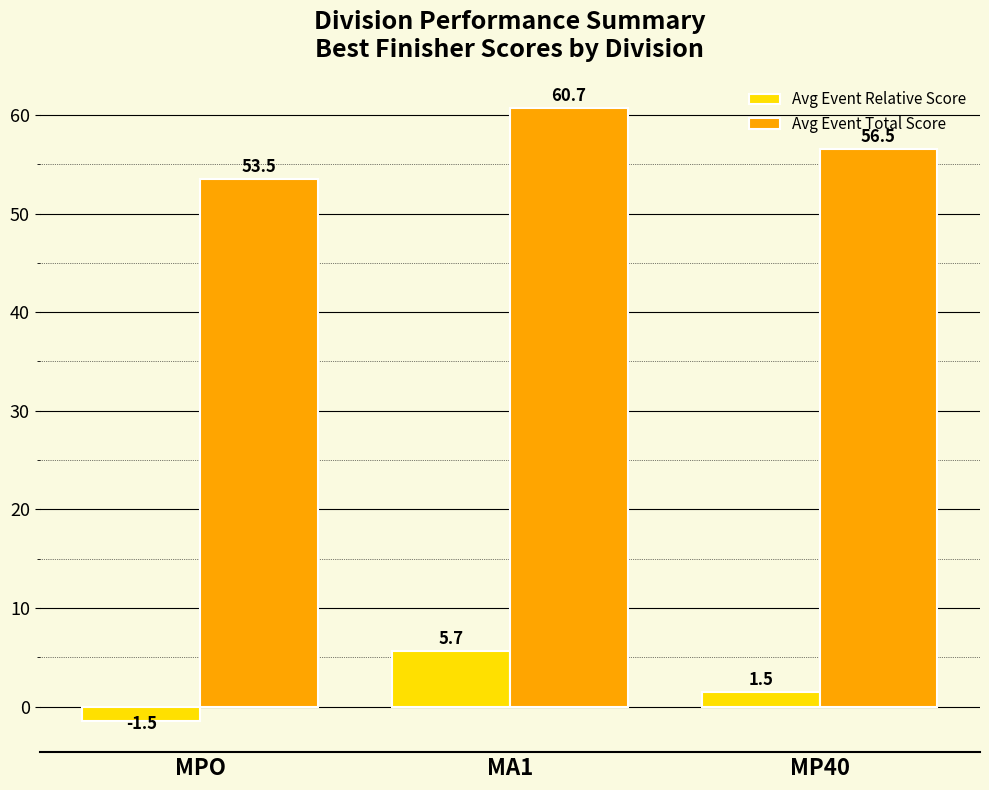

True or false: Avg Event Relative Score has a value of 5.7 at MA1.

True